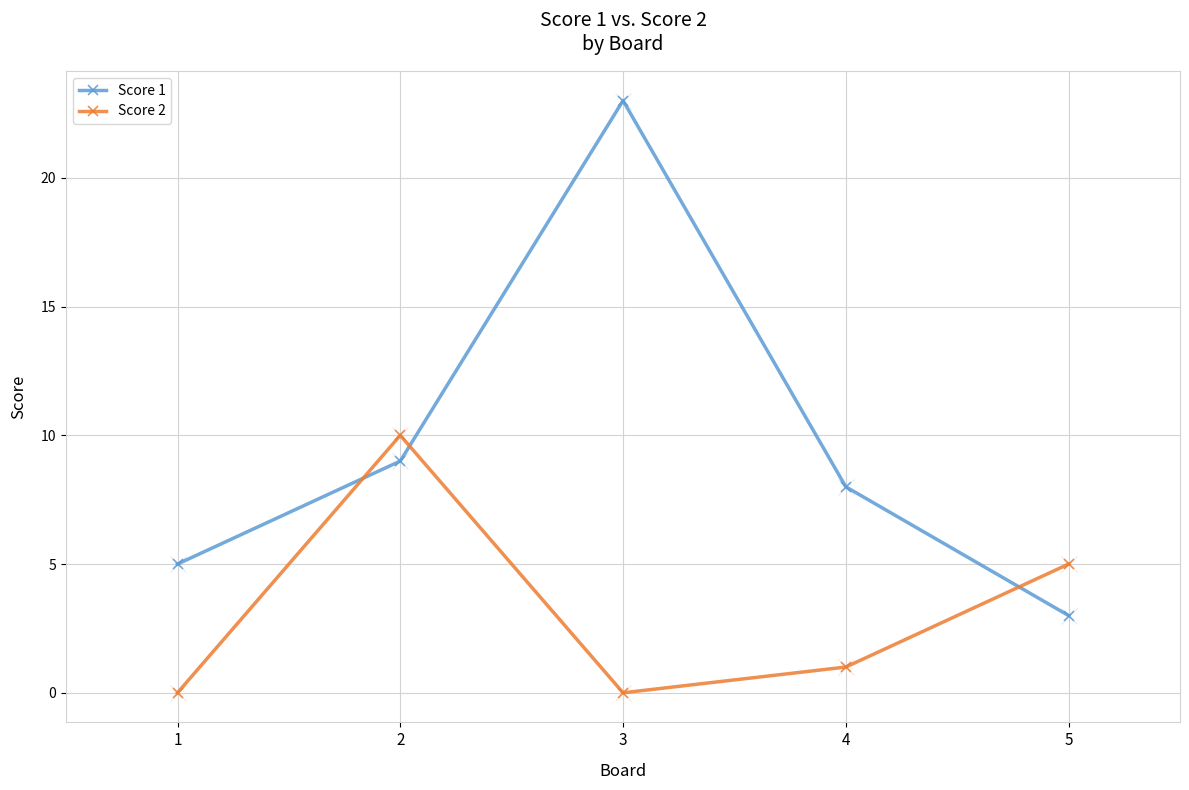

Between 2 and 3, which series saw the biggest shift?

Score 1